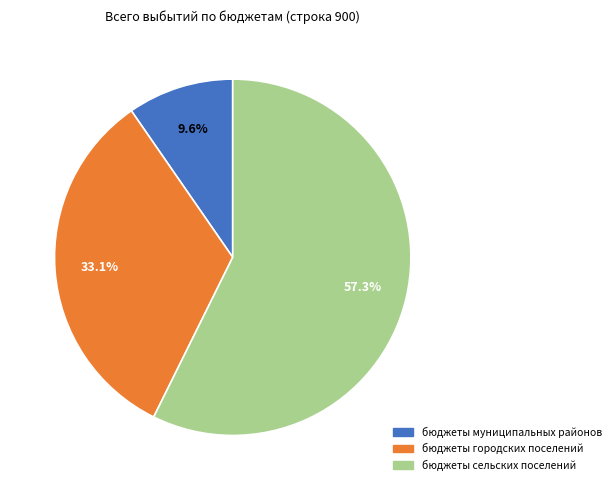

What percentage is the бюджеты сельских поселений slice, to the nearest percent?

57%